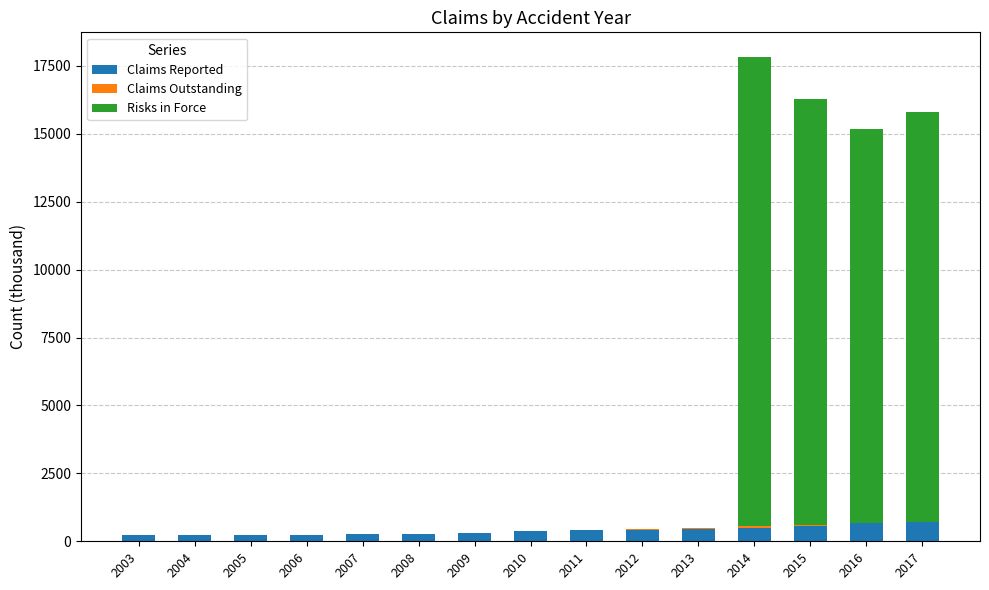

At which category is the sum across all series the highest?

2014